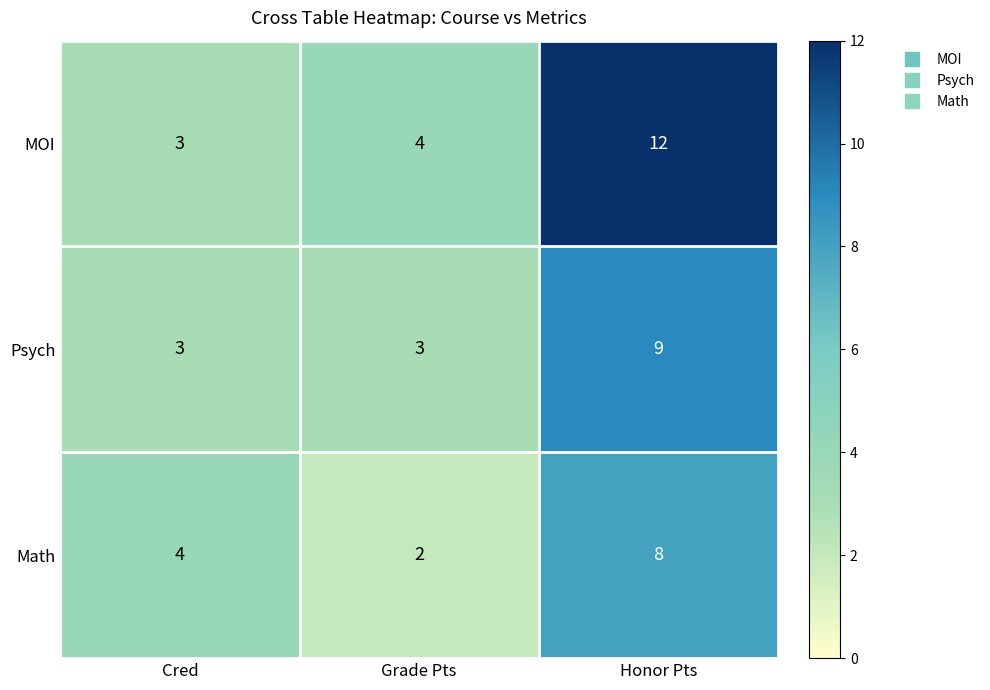

Which series has the largest range (max minus min)?

MOI